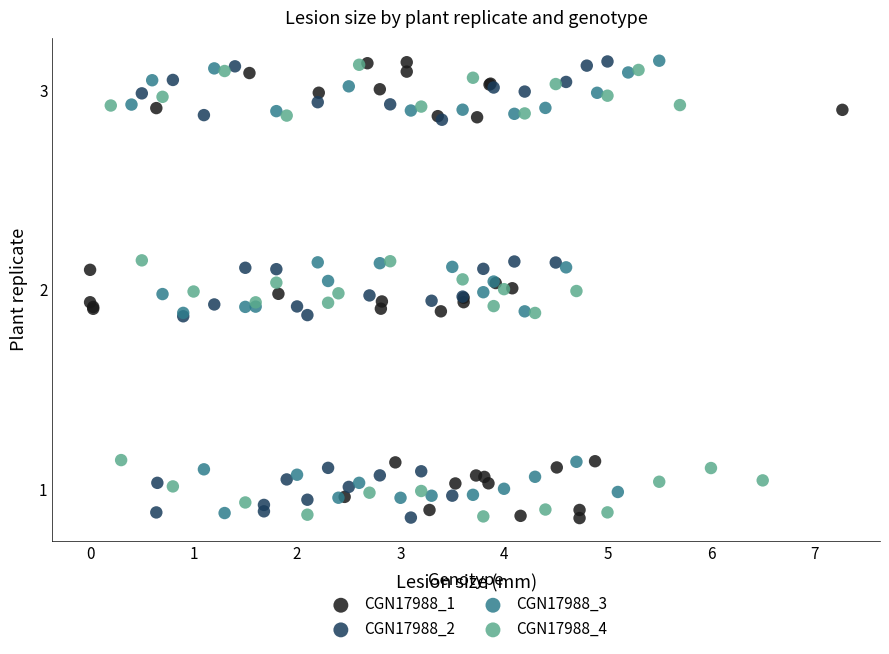

What are all the series names shown in the legend?

CGN17988_1, CGN17988_2, CGN17988_3, CGN17988_4